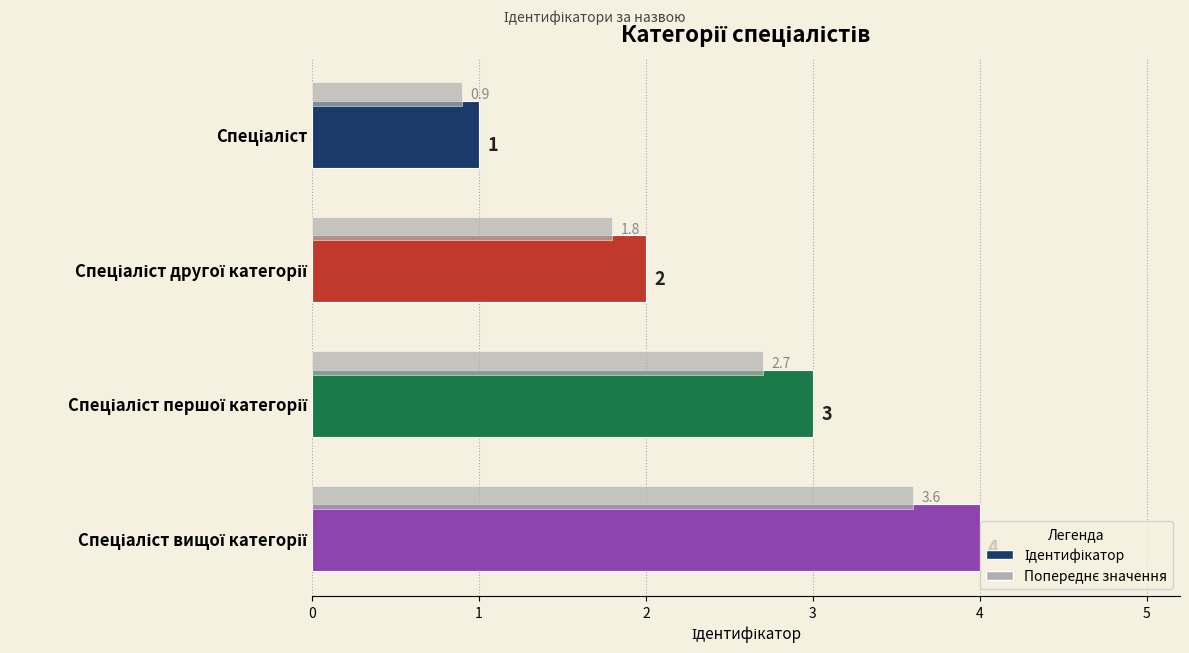

At how many categories does at least one series exceed 0?

4